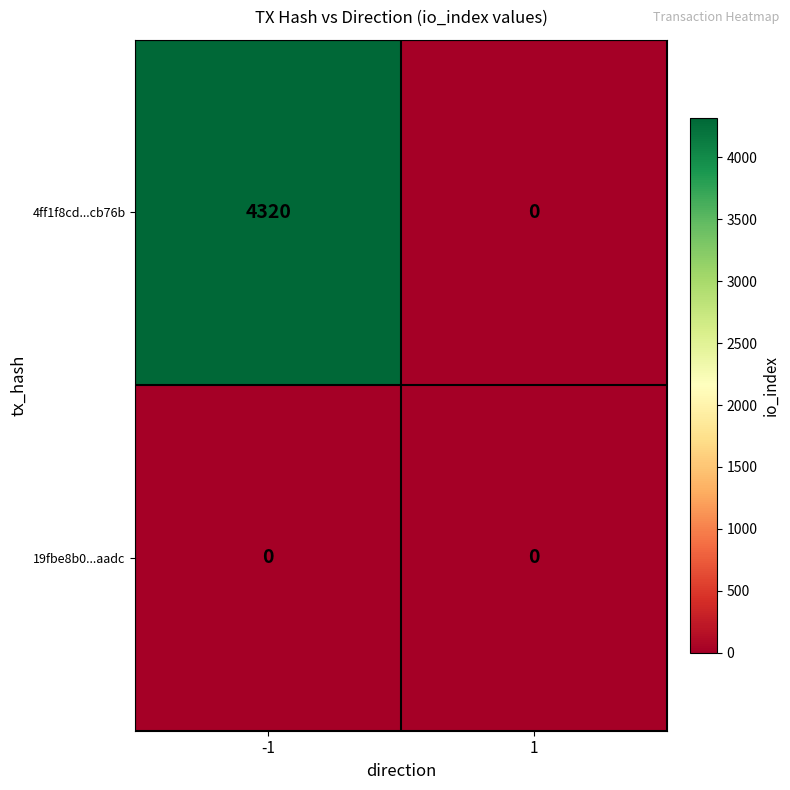

Which series has the largest total across all categories?

4ff1f8cd...cb76b